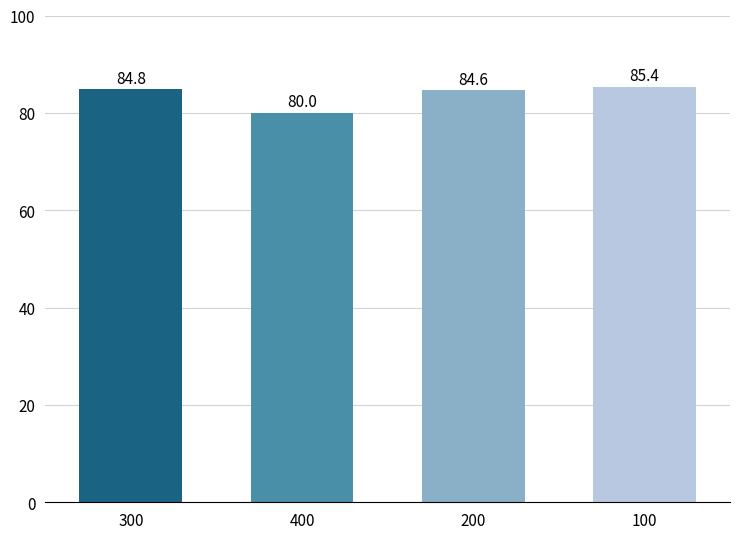

What is the minimum value shown in the chart?

80.0